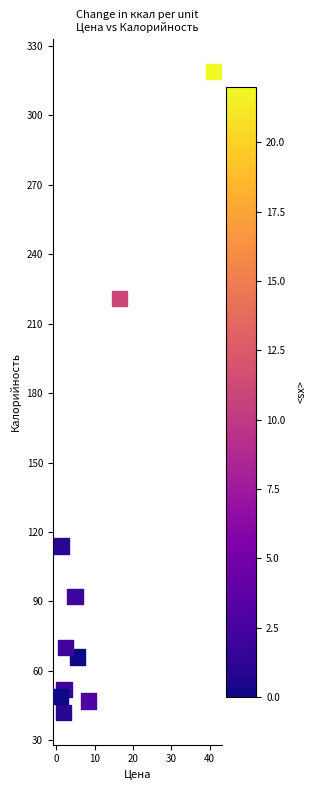

What Y value in the scatter plot is closest to 180?

221